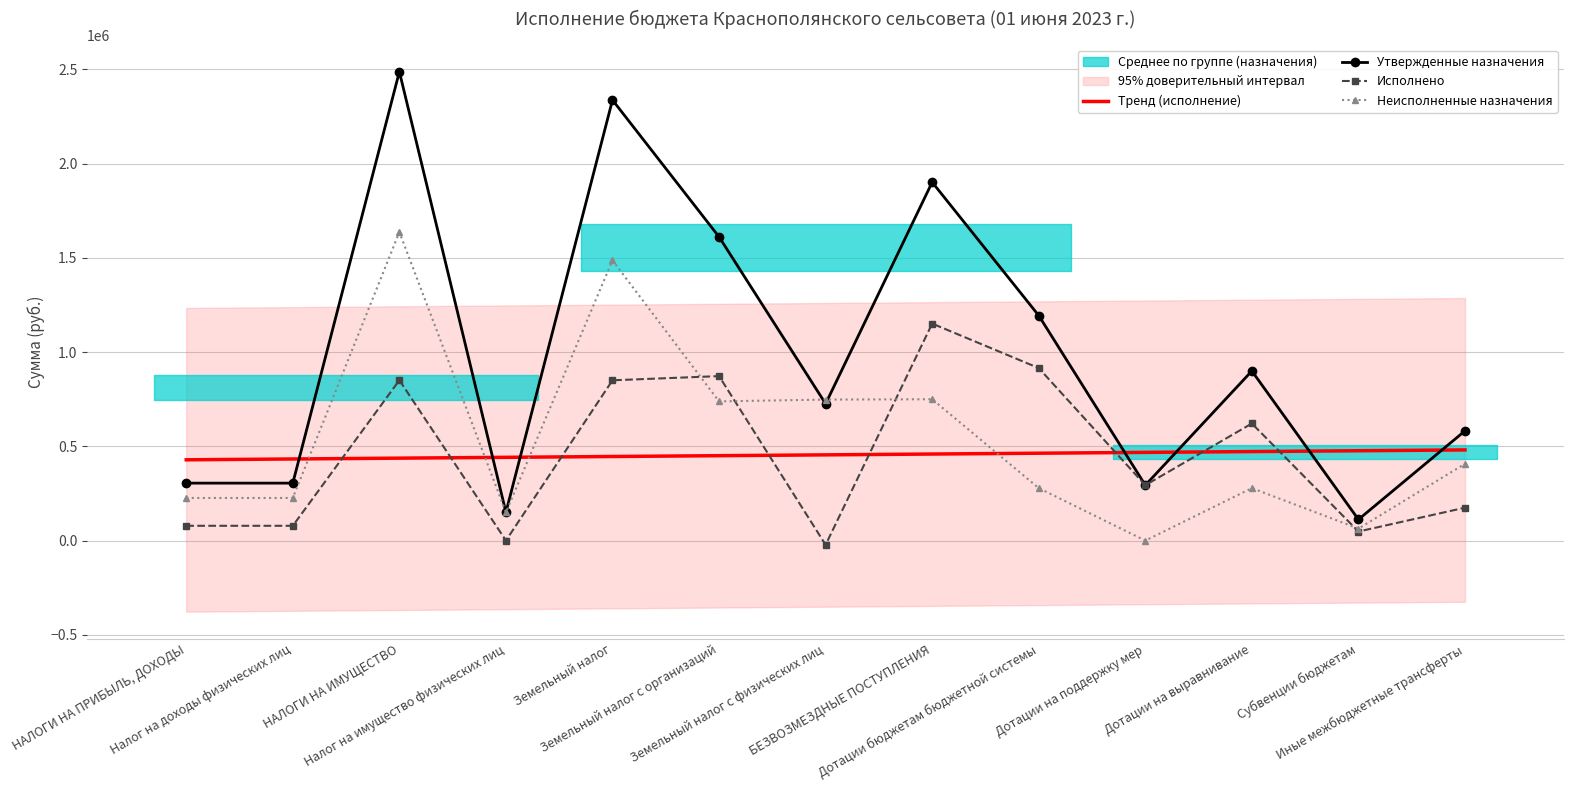

Reading left to right, what are all the values shown in this chart?

Тренд (исполнение): НАЛОГИ НА ПРИБЫЛЬ, ДОХОДЫ=428899.1	Налог на доходы физических лиц=433267.5	НАЛОГИ НА ИМУЩЕСТВО=437636.0	Налог на имущество физических лиц=442004.4	Земельный налог=446372.8	Земельный налог с организаций=450741.3	Земельный налог с физических лиц=455109.7	БЕЗВОЗМЕЗДНЫЕ ПОСТУПЛЕНИЯ=459478.2	Дотации бюджетам бюджетной системы=463846.6	Дотации на поддержку мер=468215.1	Дотации на выравнивание=472583.5	Субвенции бюджетам=476951.9	Иные межбюджетные трансферты=481320.4
Утвержденные назначения: НАЛОГИ НА ПРИБЫЛЬ, ДОХОДЫ=305079.0	Налог на доходы физических лиц=305079.0	НАЛОГИ НА ИМУЩЕСТВО=2488245.0	Налог на имущество физических лиц=150327.0	Земельный налог=2337918.0	Земельный налог с организаций=1611763.0	Земельный налог с физических лиц=726155.0	БЕЗВОЗМЕЗДНЫЕ ПОСТУПЛЕНИЯ=1901861.0	Дотации бюджетам бюджетной системы=1194241.0	Дотации на поддержку мер=294046.0	Дотации на выравнивание=900195.0	Субвенции бюджетам=112126.0	Иные межбюджетные трансферты=582494.0
Исполнено: НАЛОГИ НА ПРИБЫЛЬ, ДОХОДЫ=78702.0	Налог на доходы физических лиц=78702.0	НАЛОГИ НА ИМУЩЕСТВО=851185.5	Налог на имущество физических лиц=485.9	Земельный налог=850699.5	Земельный налог с организаций=872981.0	Земельный налог с физических лиц=-22281.5	БЕЗВОЗМЕЗДНЫЕ ПОСТУПЛЕНИЯ=1151676.0	Дотации бюджетам бюджетной системы=915600.0	Дотации на поддержку мер=294046.0	Дотации на выравнивание=621554.0	Субвенции бюджетам=48328.0	Иные межбюджетные трансферты=174748.0
Неисполненные назначения: НАЛОГИ НА ПРИБЫЛЬ, ДОХОДЫ=226377.0	Налог на доходы физических лиц=226377.0	НАЛОГИ НА ИМУЩЕСТВО=1637059.5	Налог на имущество физических лиц=149841.1	Земельный налог=1487218.5	Земельный налог с организаций=738782.0	Земельный налог с физических лиц=748436.5	БЕЗВОЗМЕЗДНЫЕ ПОСТУПЛЕНИЯ=750185.0	Дотации бюджетам бюджетной системы=278641.0	Дотации на поддержку мер=0.0	Дотации на выравнивание=278641.0	Субвенции бюджетам=63798.0	Иные межбюджетные трансферты=407746.0